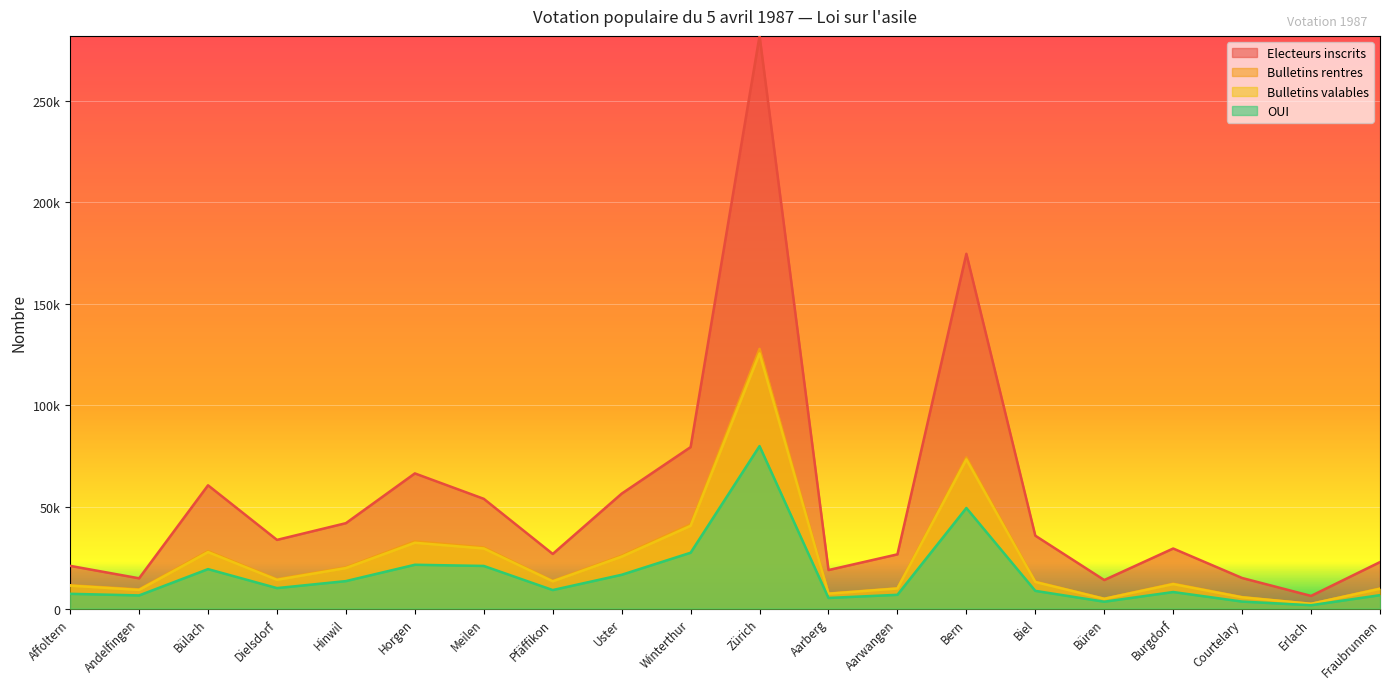

What is the difference between the highest and lowest values at Uster?

39952